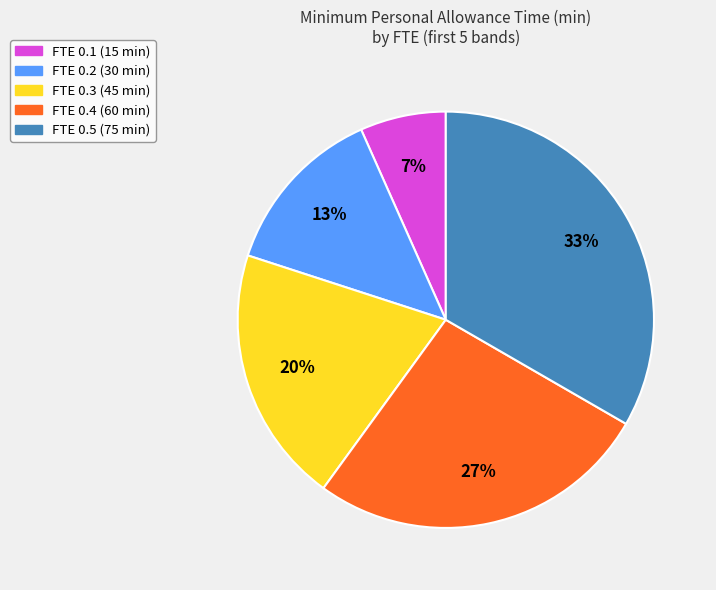

What percentage is the FTE 0.2 (30 min) slice, to the nearest percent?

13%